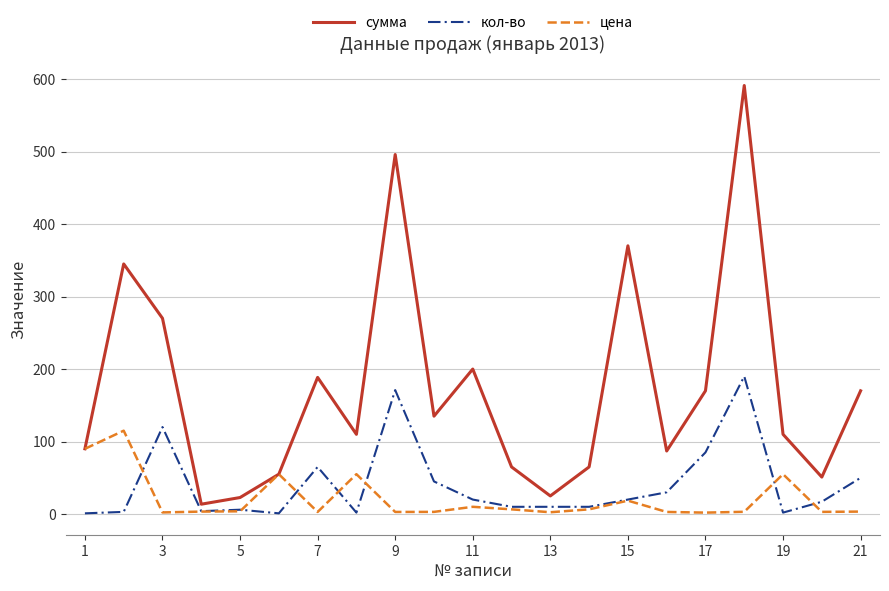

Does the chart display data point markers on the line(s)?

No